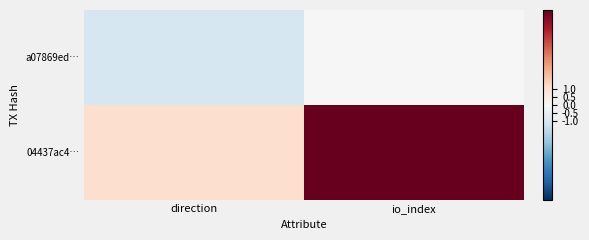

Which series has the widest spread of values?

04437ac4…